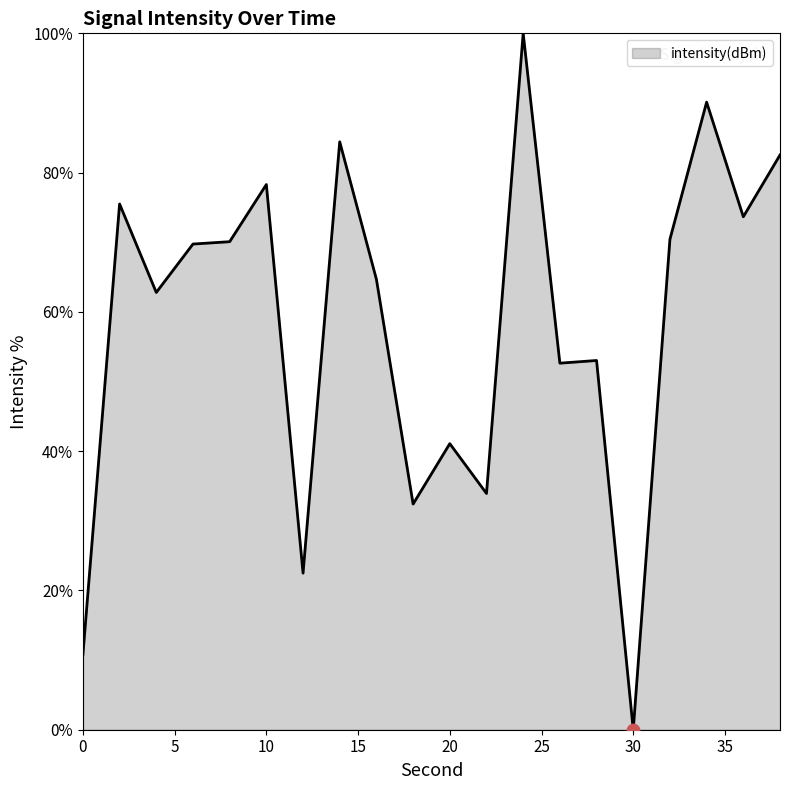

What is the difference between the maximum and minimum values?

100.0